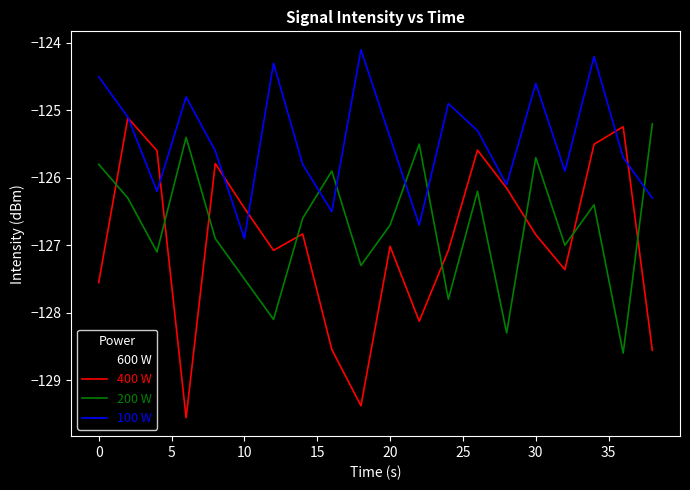

What is the average value of the 600 W series?

-127.1